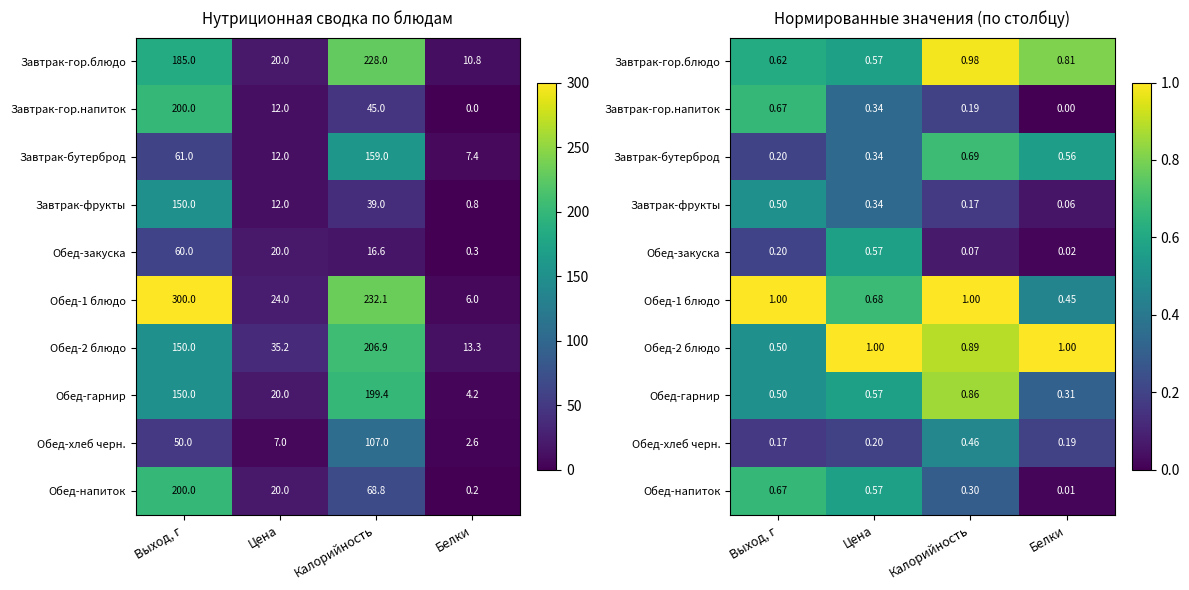

What is the total value across all series at Белки?

3.4